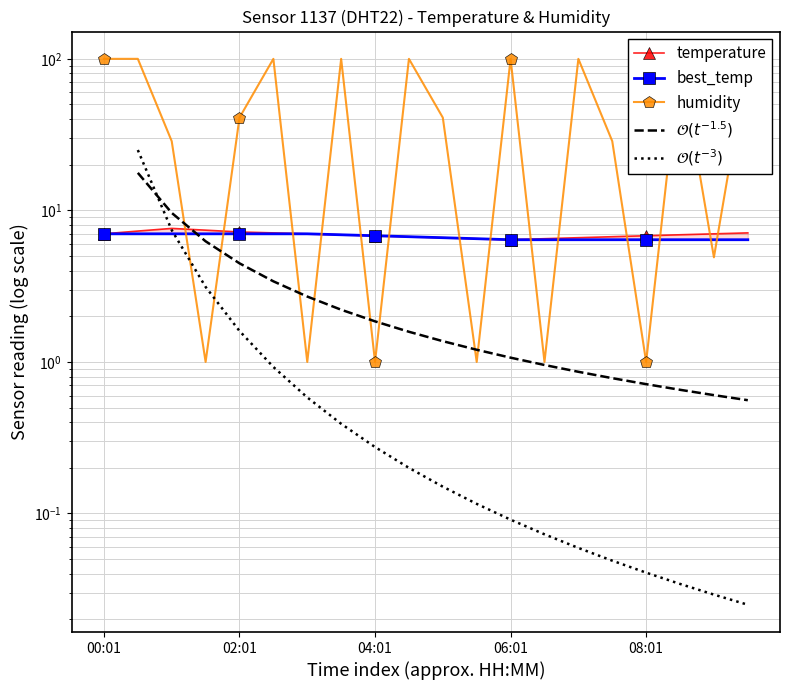

Which series has the widest spread of values?

humidity